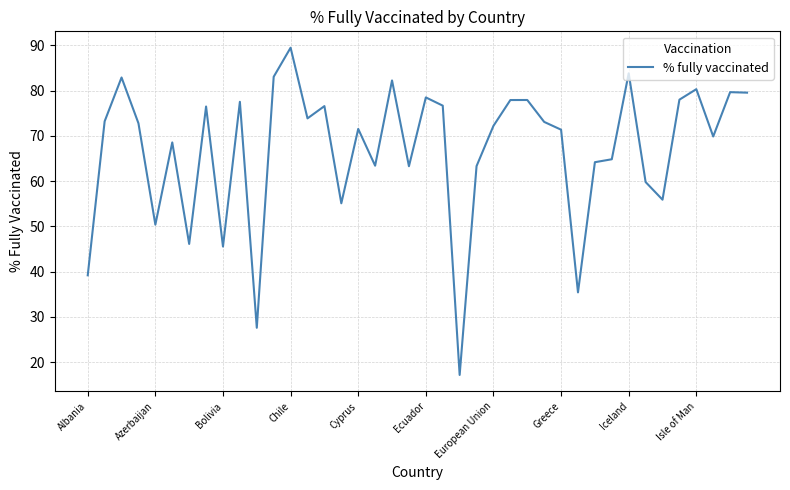

What is the greatest value displayed?

89.5